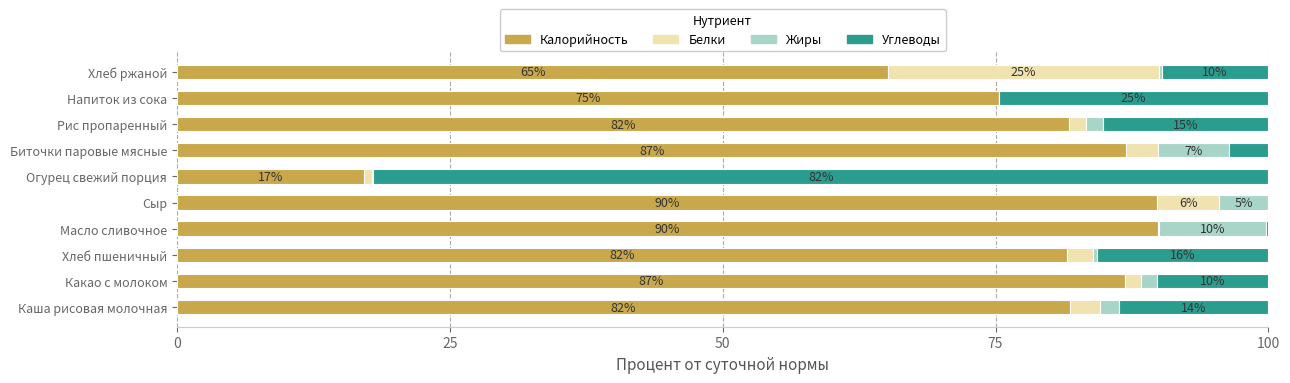

What are all the series names shown in the legend?

Калорийность, Белки, Жиры, Углеводы